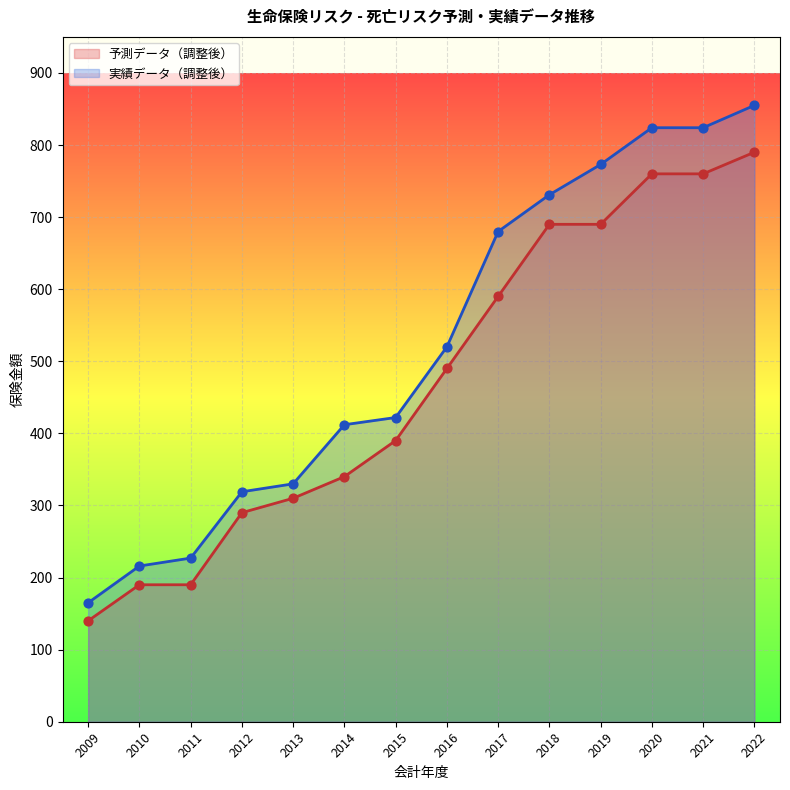

Which series has the largest total across all categories?

実績データ（調整後）